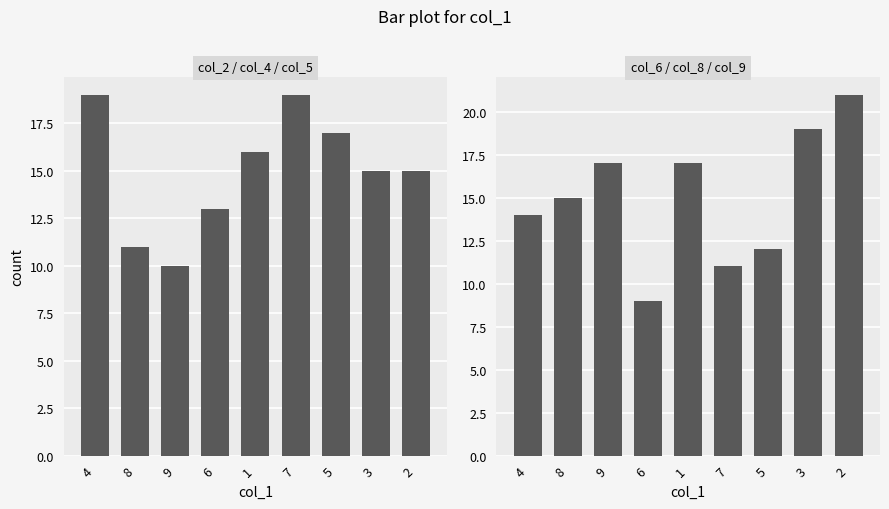

What is the total value across all series at 6?

22